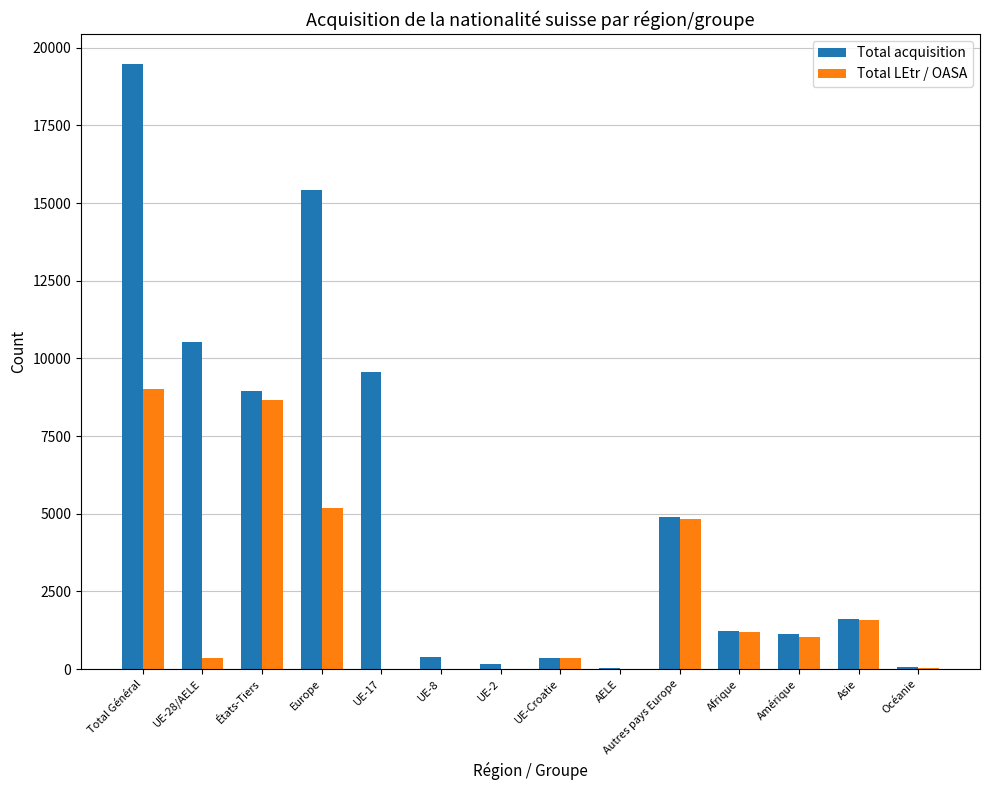

How many data points does each series have?

14